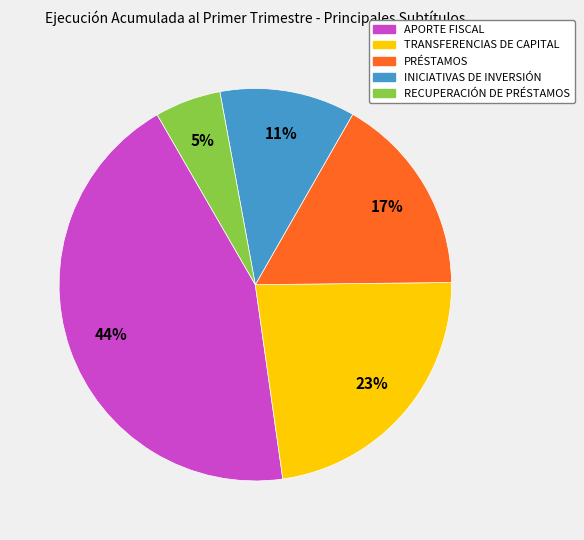

Is there a majority slice in this chart?

No